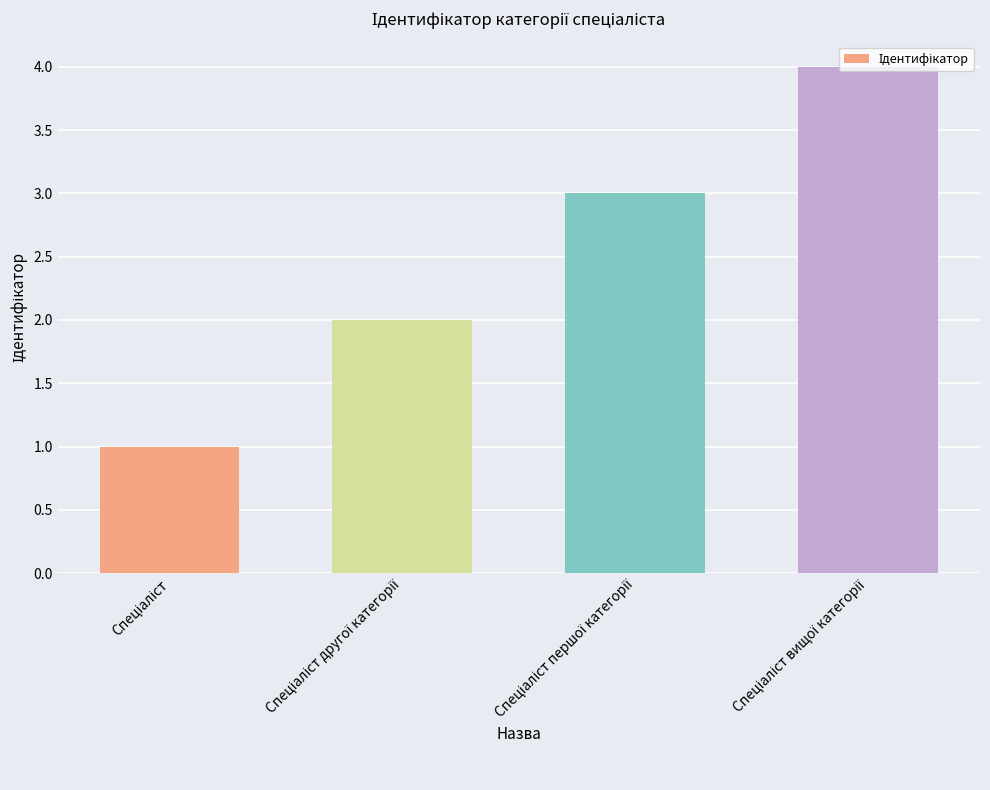

What is the maximum value shown in the chart?

4